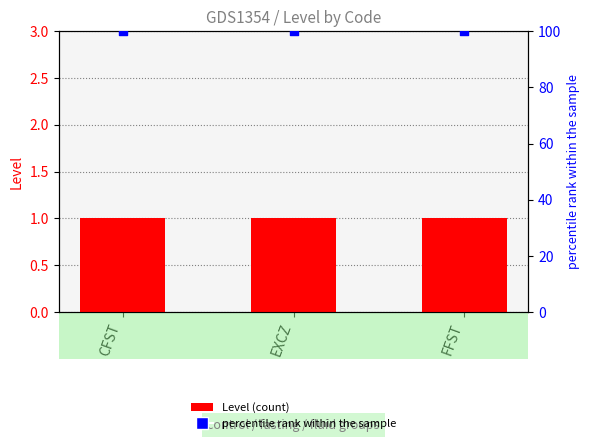

At which category is the sum across all series the highest?

CFST